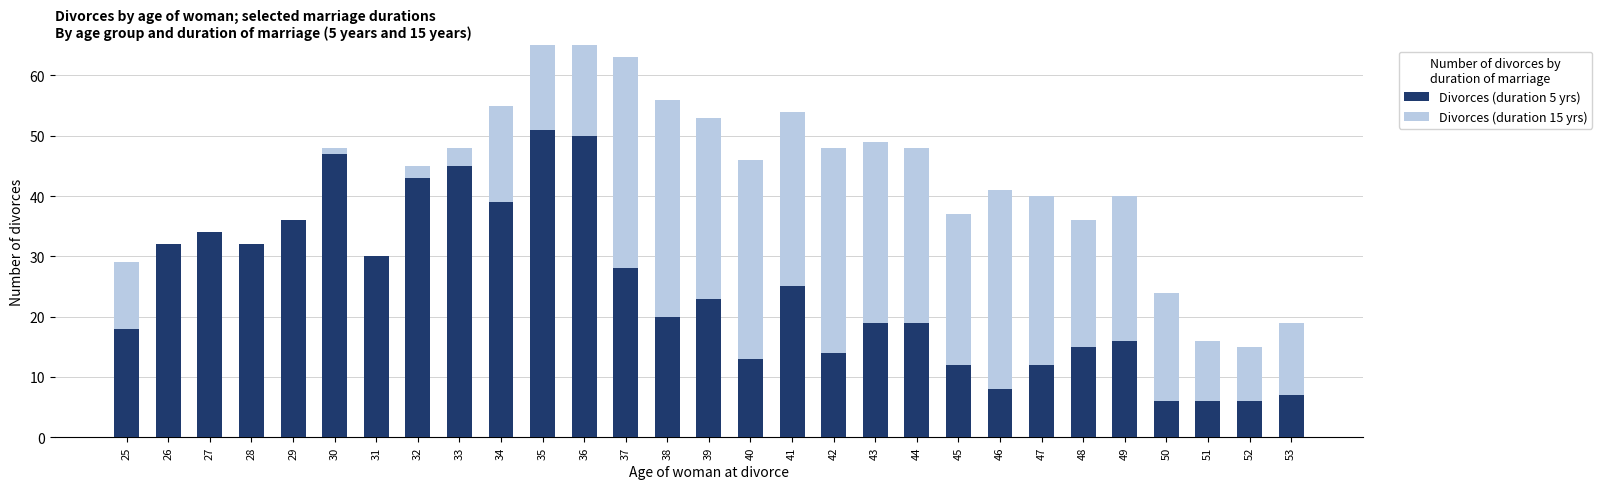

Reading right to left, extract all data points from this chart.

Divorces (duration 5 yrs): 53=7	52=6	51=6	50=6	49=16	48=15	47=12	46=8	45=12	44=19	43=19	42=14	41=25	40=13	39=23	38=20	37=28	36=50	35=51	34=39	33=45	32=43	31=30	30=47	29=36	28=32	27=34	26=32	25=18
Divorces (duration 15 yrs): 53=12	52=9	51=10	50=18	49=24	48=21	47=28	46=33	45=25	44=29	43=30	42=34	41=29	40=33	39=30	38=36	37=35	36=31	35=17	34=16	33=3	32=2	31=0	30=1	29=0	28=0	27=0	26=0	25=11